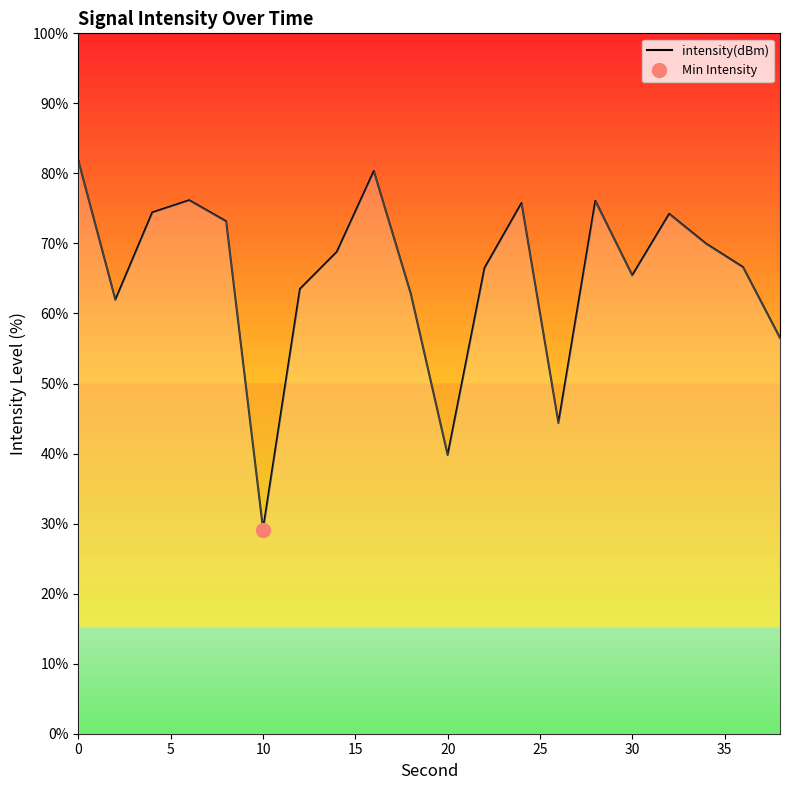

What is the maximum value shown in the chart?

81.8